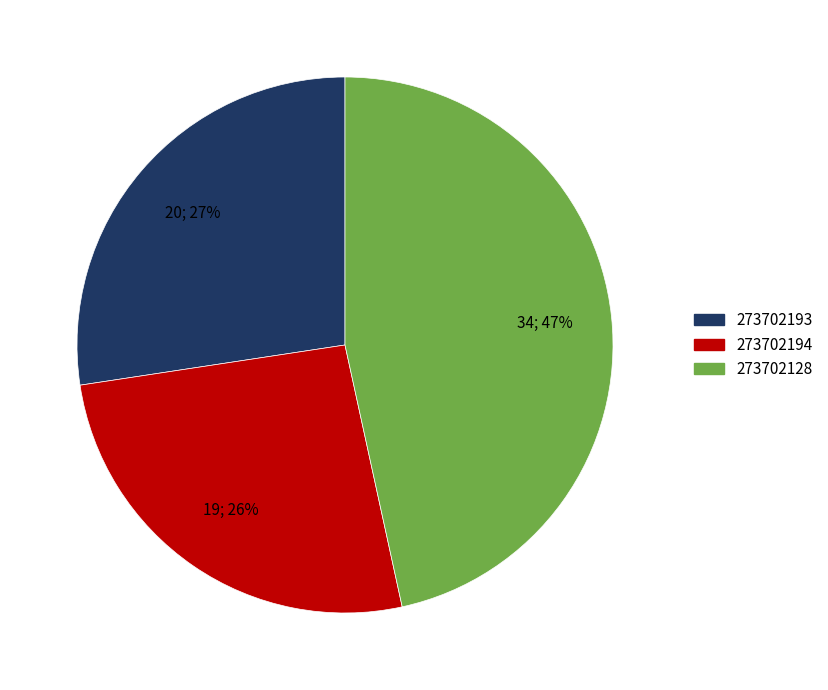

Count the number of slices in the pie.

3